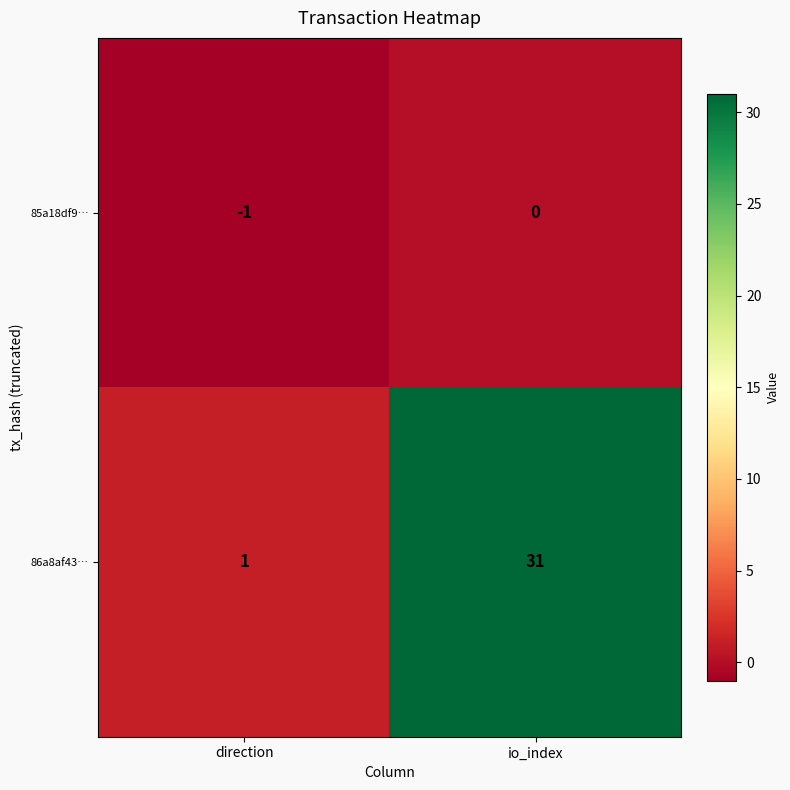

What is the maximum value shown in the chart?

31